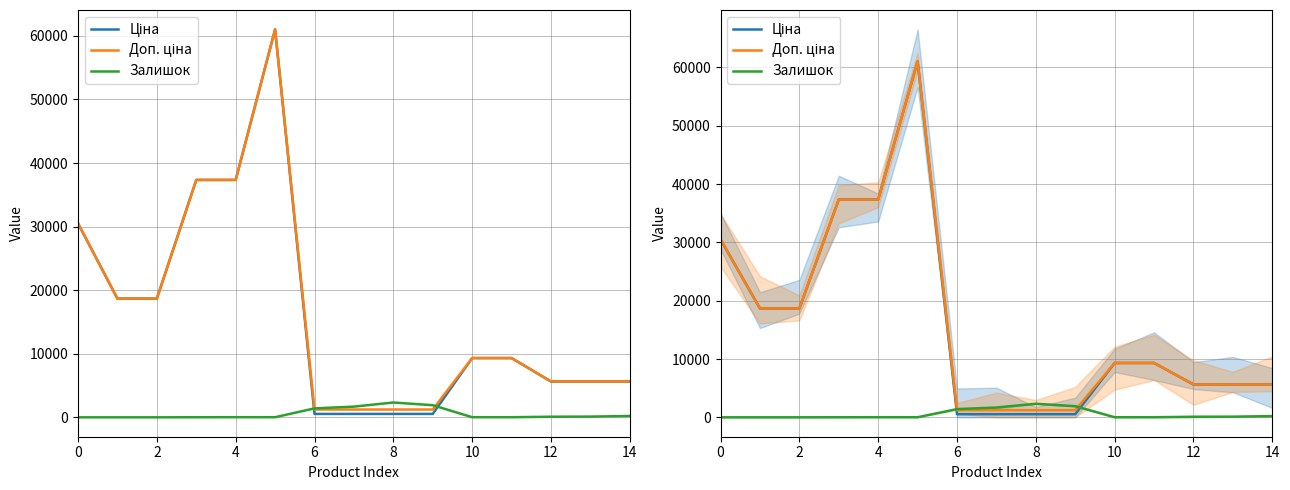

Which series changed the most between 9 and 12?

Ціна